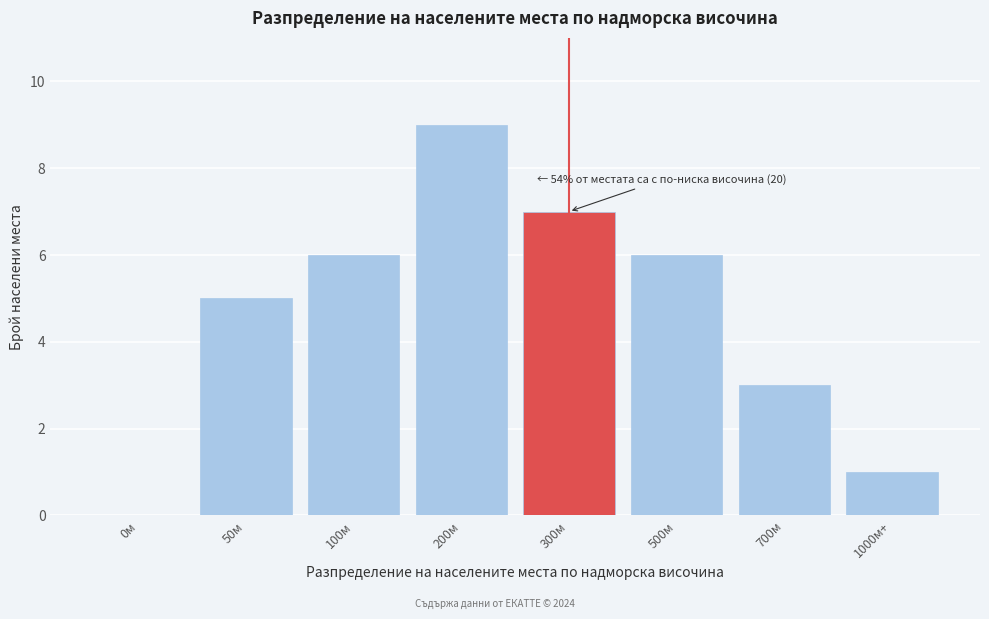

Reading left to right, what are all the values shown in this chart?

0м=0	50м=5	100м=6	200м=9	300м=7	500м=6	700м=3	1000м+=1